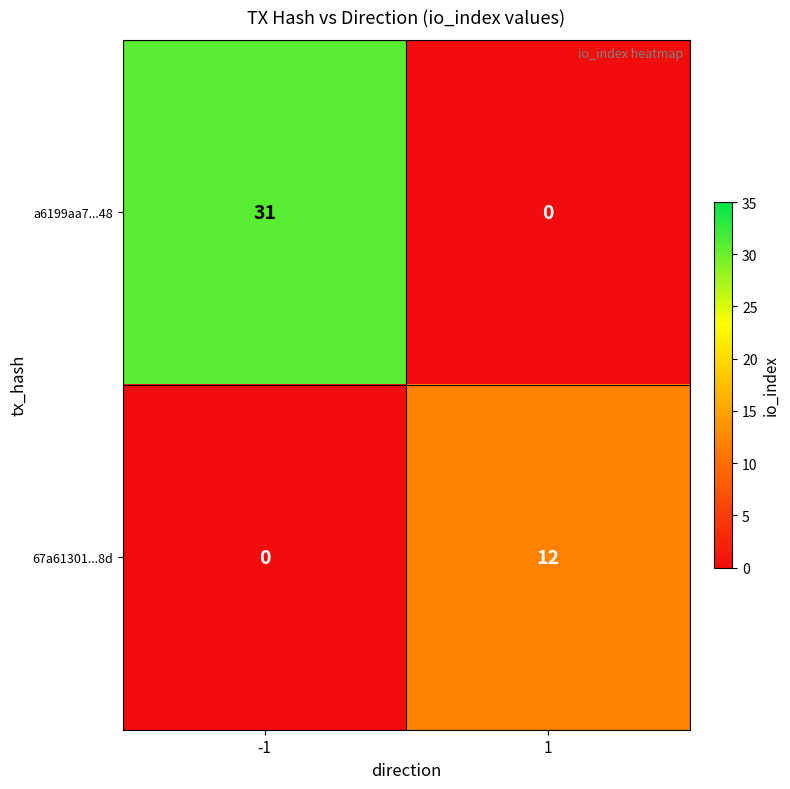

What is the total value across all series at -1?

31